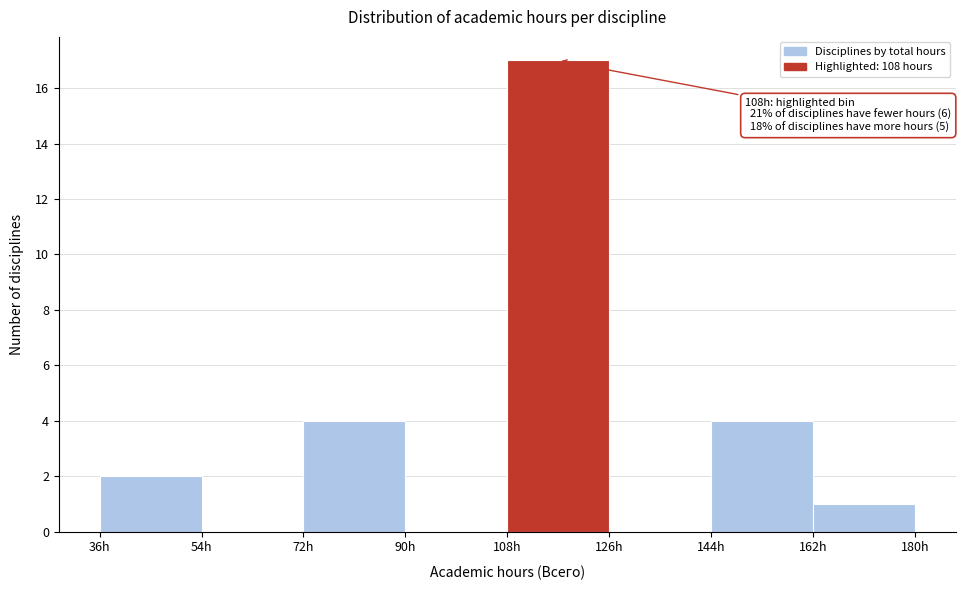

Over which range of the x-axis is the bar tallest?

108 to 126